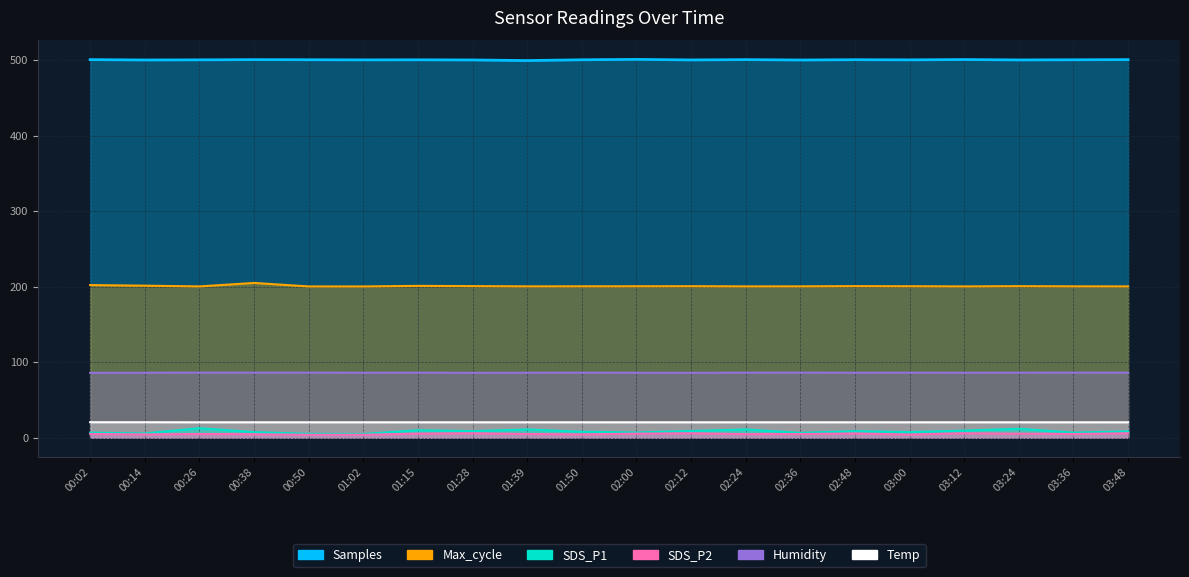

At which category is the sum across all series the highest?

00:26